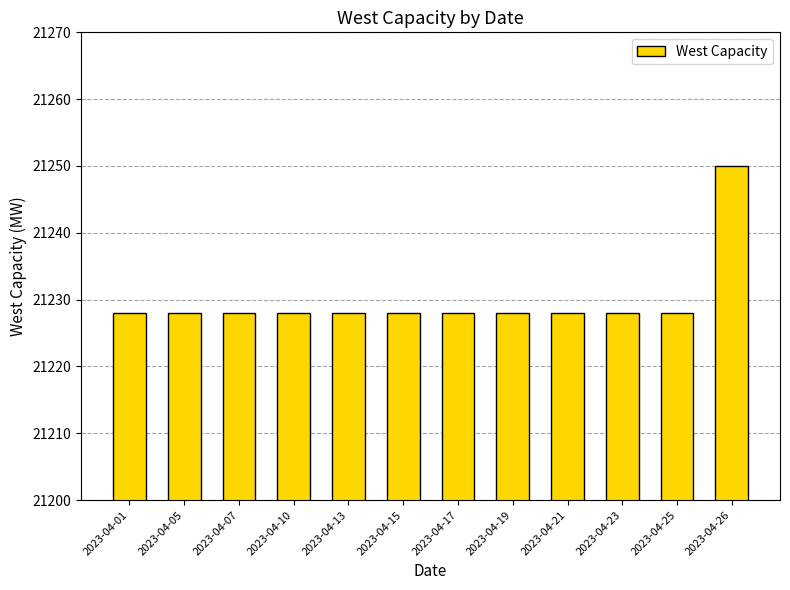

Reading left to right, transcribe all the data shown in this chart.

2023-04-01=21228	2023-04-05=21228	2023-04-07=21228	2023-04-10=21228	2023-04-13=21228	2023-04-15=21228	2023-04-17=21228	2023-04-19=21228	2023-04-21=21228	2023-04-23=21228	2023-04-25=21228	2023-04-26=21250